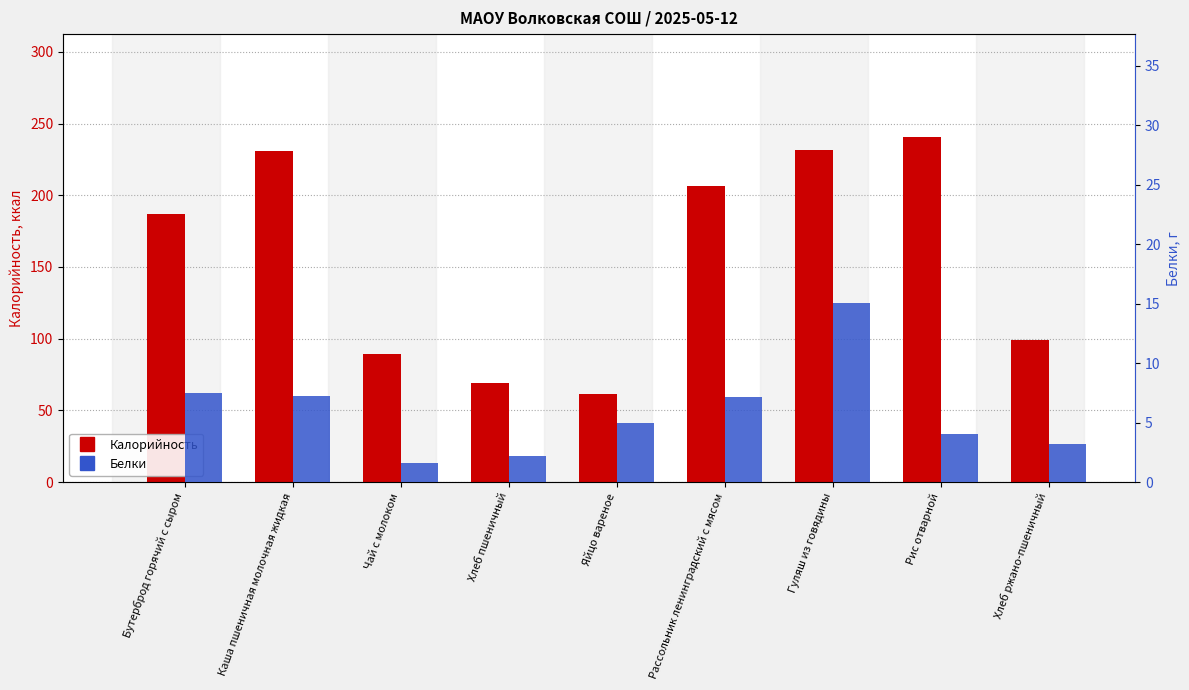

What is the highest value of the Калорийность series?

240.3